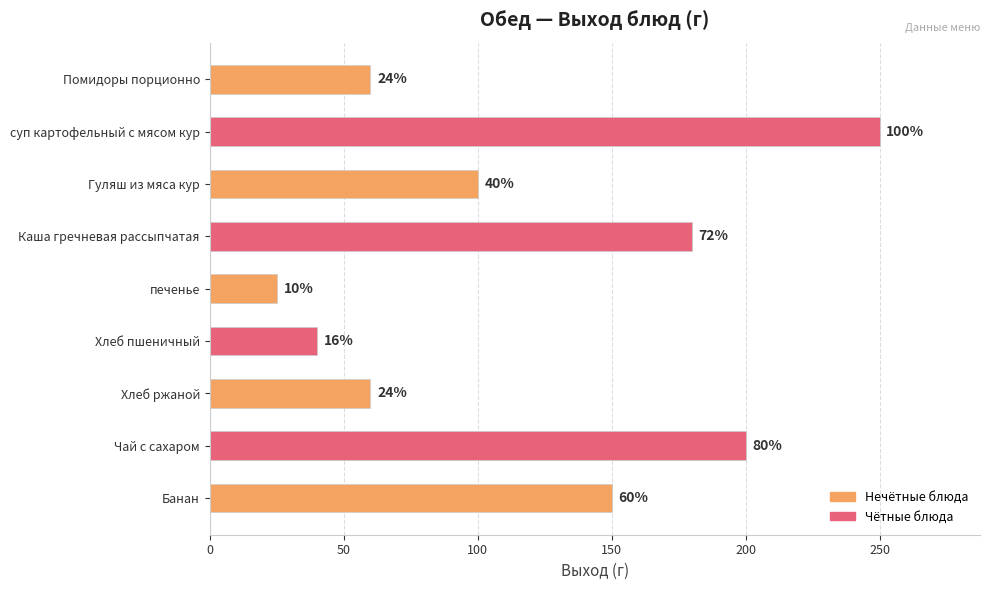

How many bars are there in total?

9